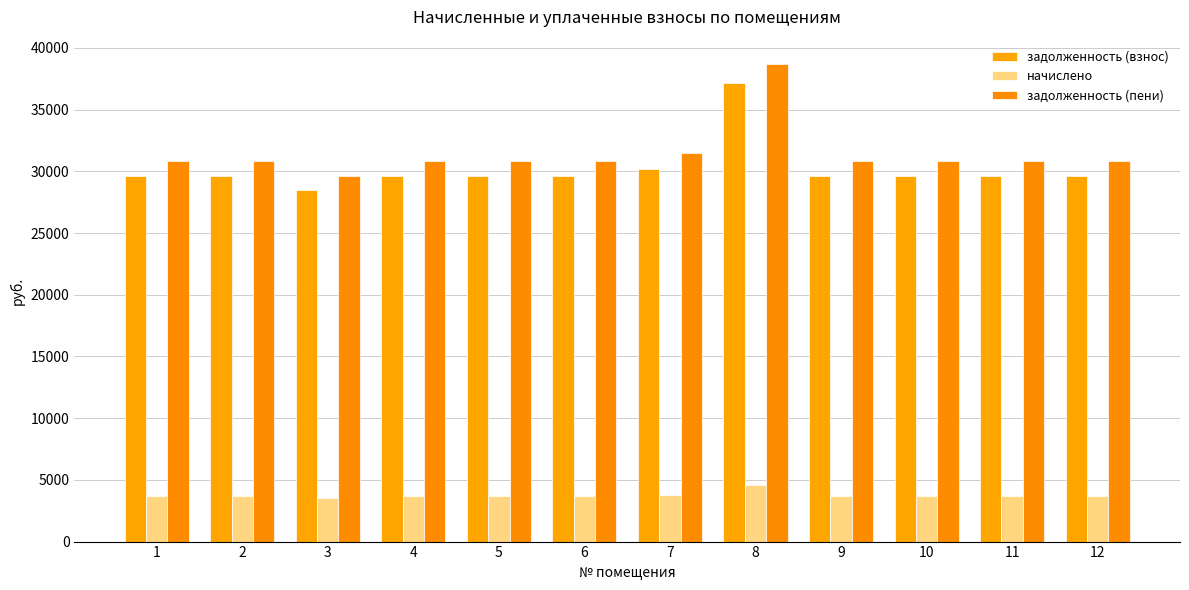

Where is задолженность (взнос) nearest to the value 32842?

7